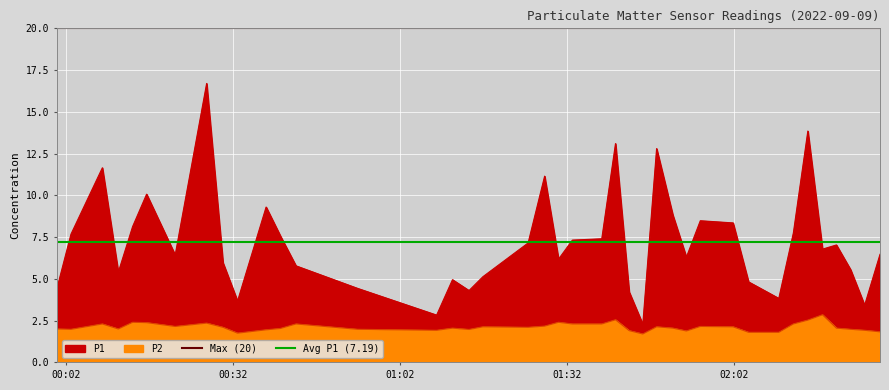

Is the value of Max (20) at 00:02 greater than the value of Avg P1 (7.19) at 00:32?

Yes